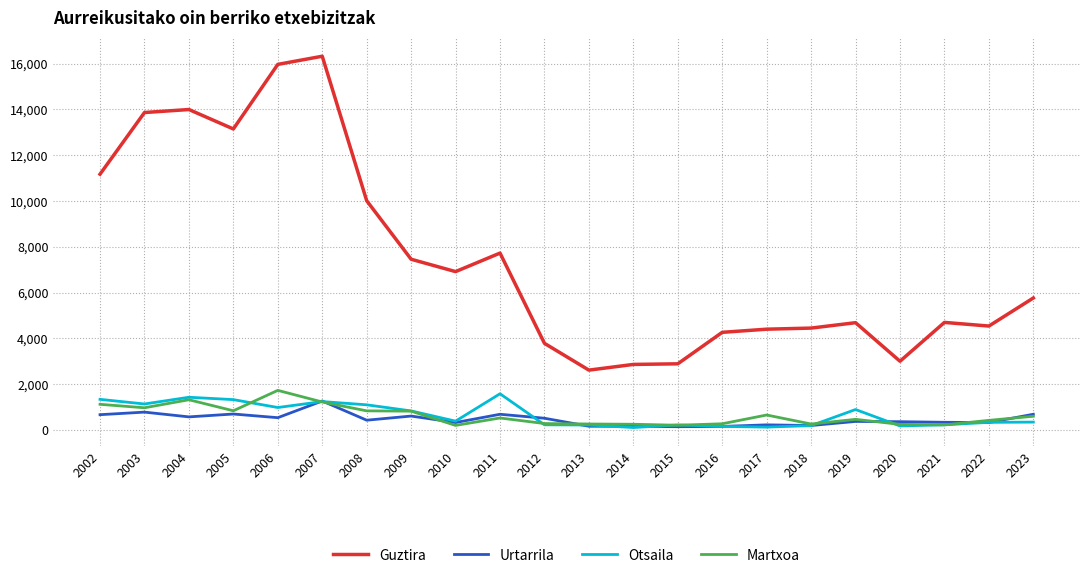

True or false: Guztira has a value of 1667 at 2015.

False